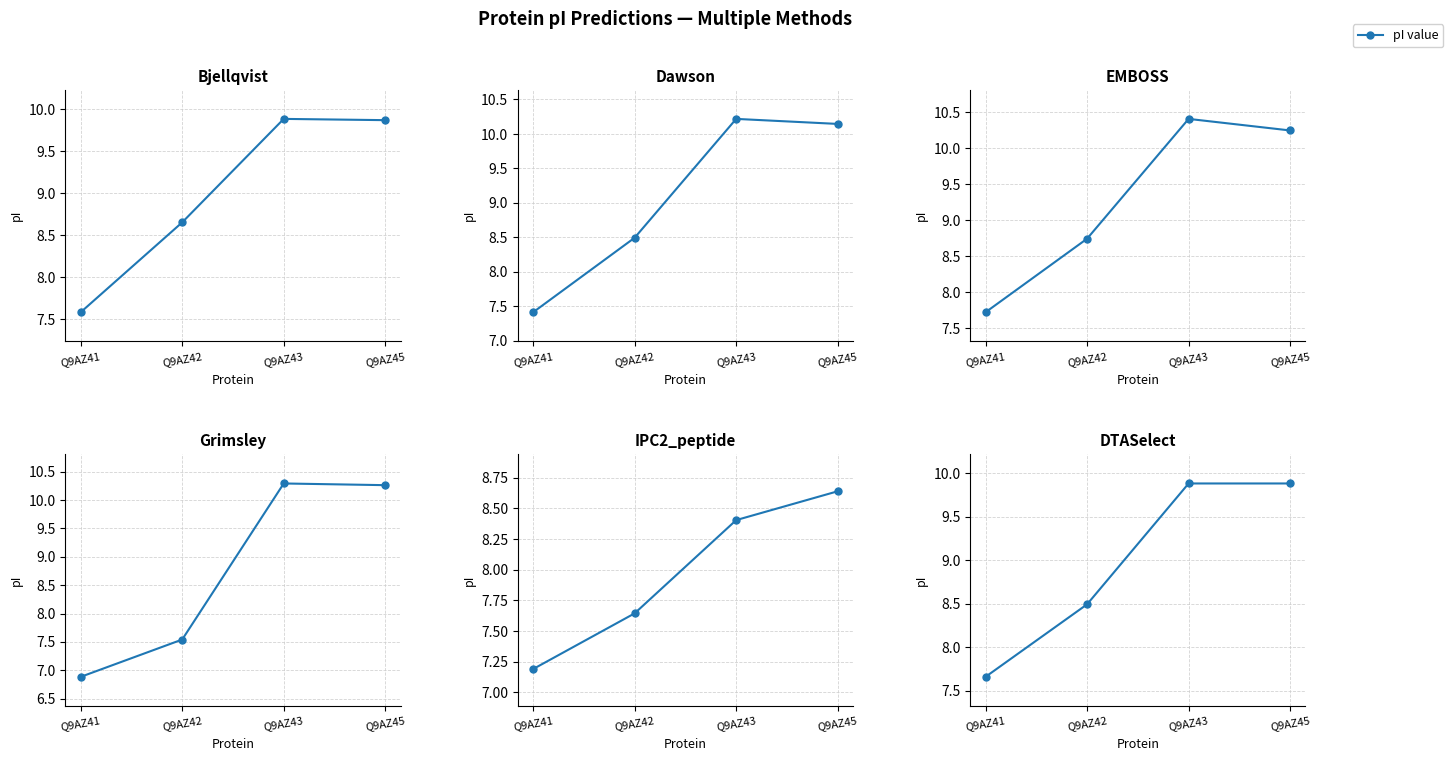

Which label corresponds to the largest value in the chart?

Q9AZ43